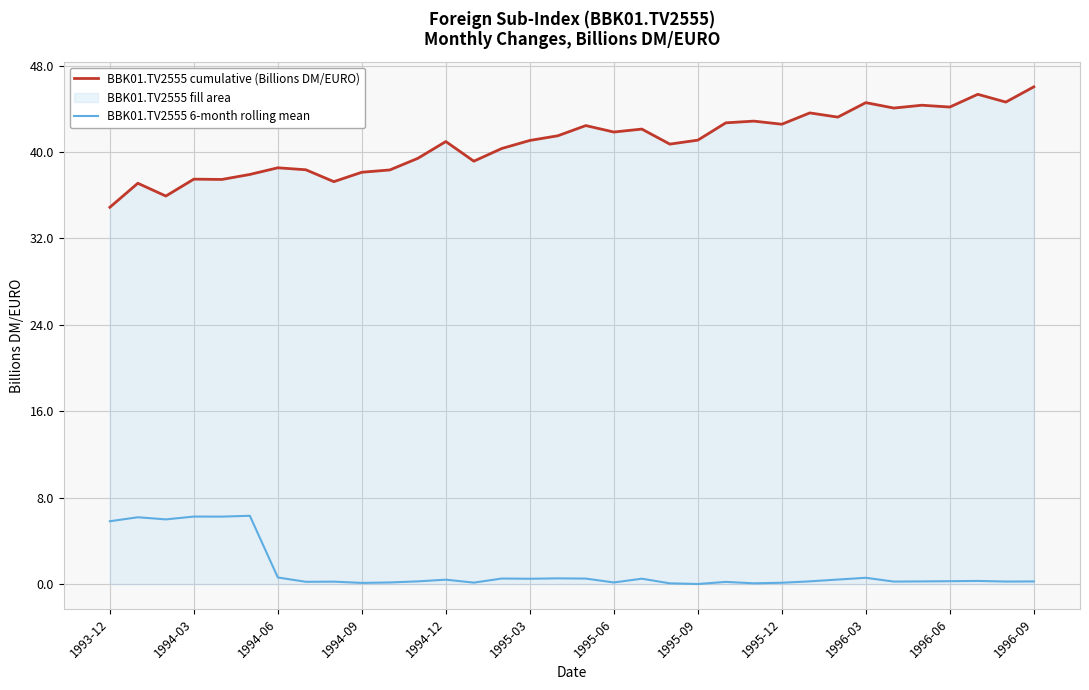

True or false: BBK01.TV2555 6-month rolling mean and BBK01.TV2555 cumulative (Billions DM/EURO) cross at least once.

False